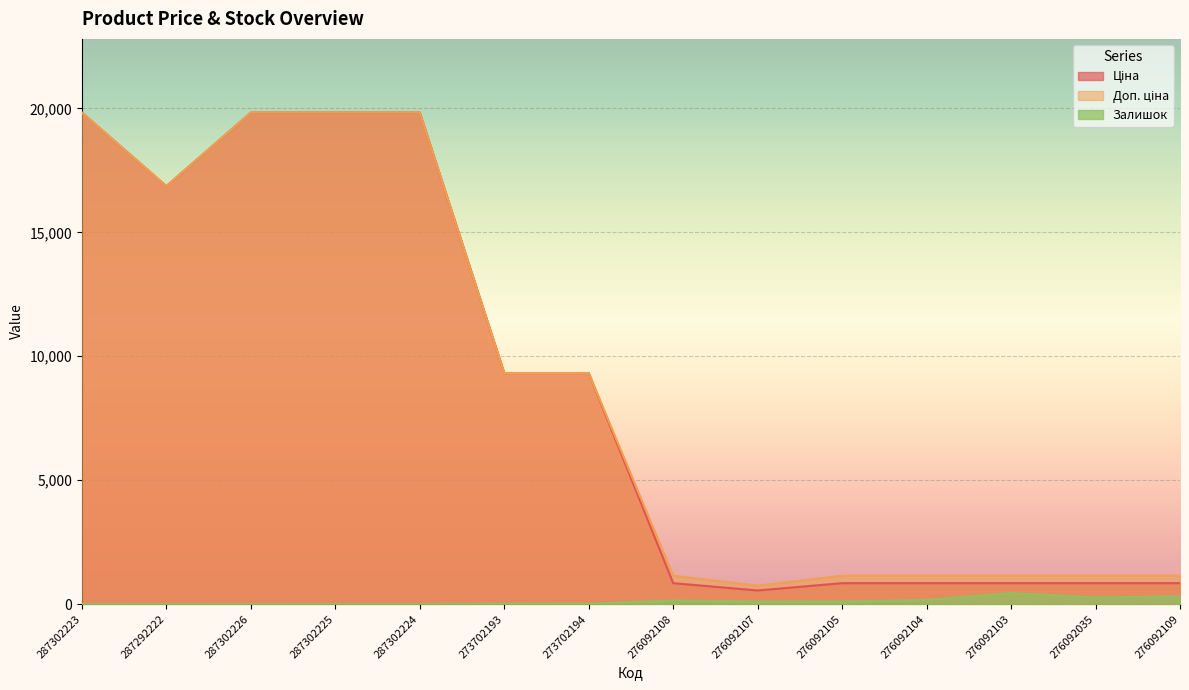

At which category is the sum across all series the highest?

287302225